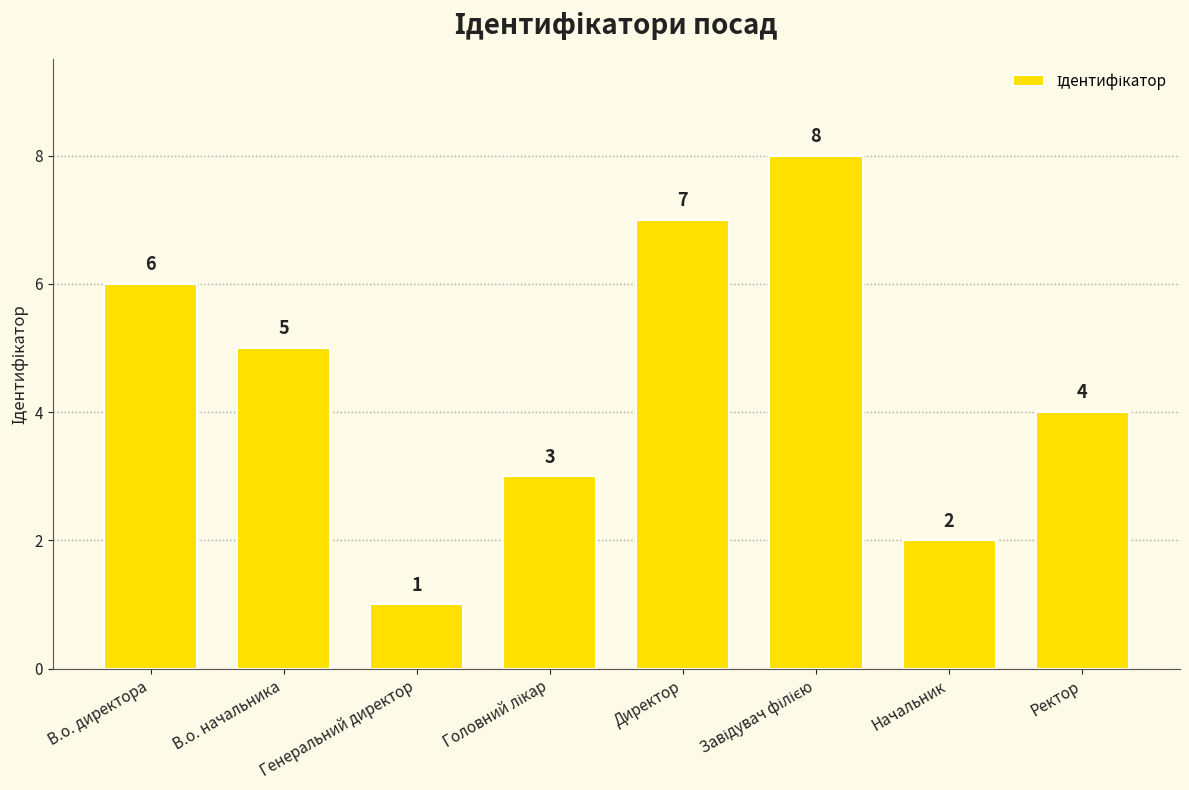

What is the smallest value displayed?

1